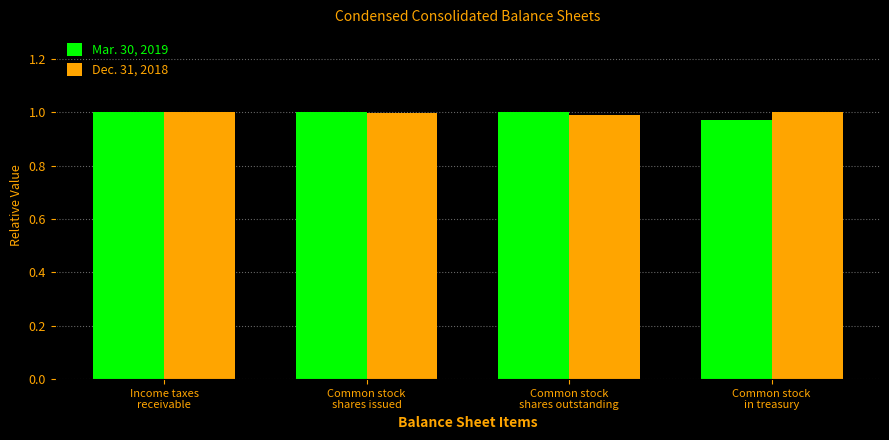

How many bars are there in each group?

2